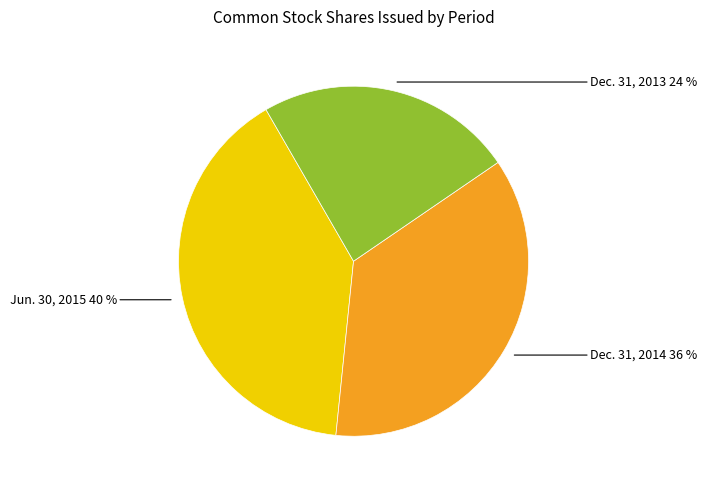

To the nearest percent, what is the combined percentage of Jun. 30, 2015 and Dec. 31, 2014?

76%